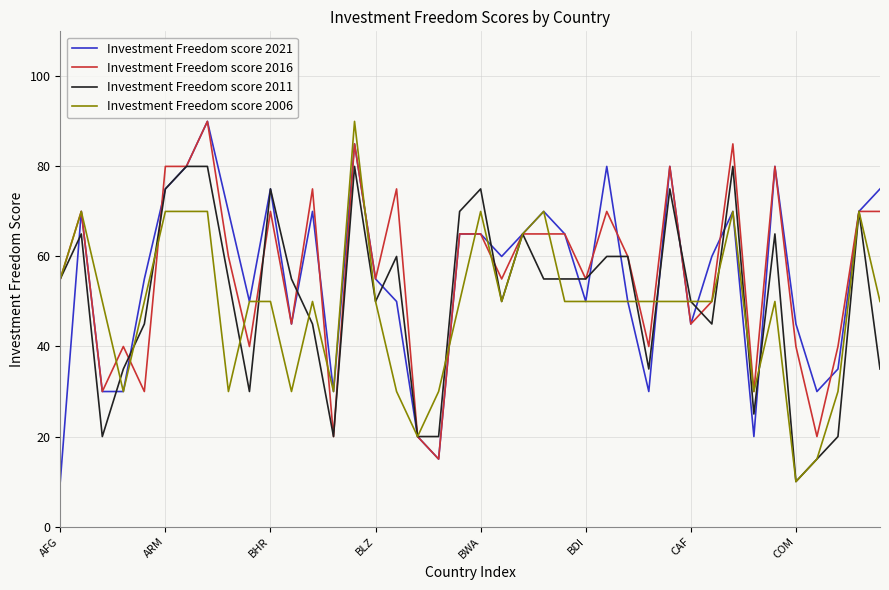

True or false: Investment Freedom score 2016 and Investment Freedom score 2006 cross at least once.

True